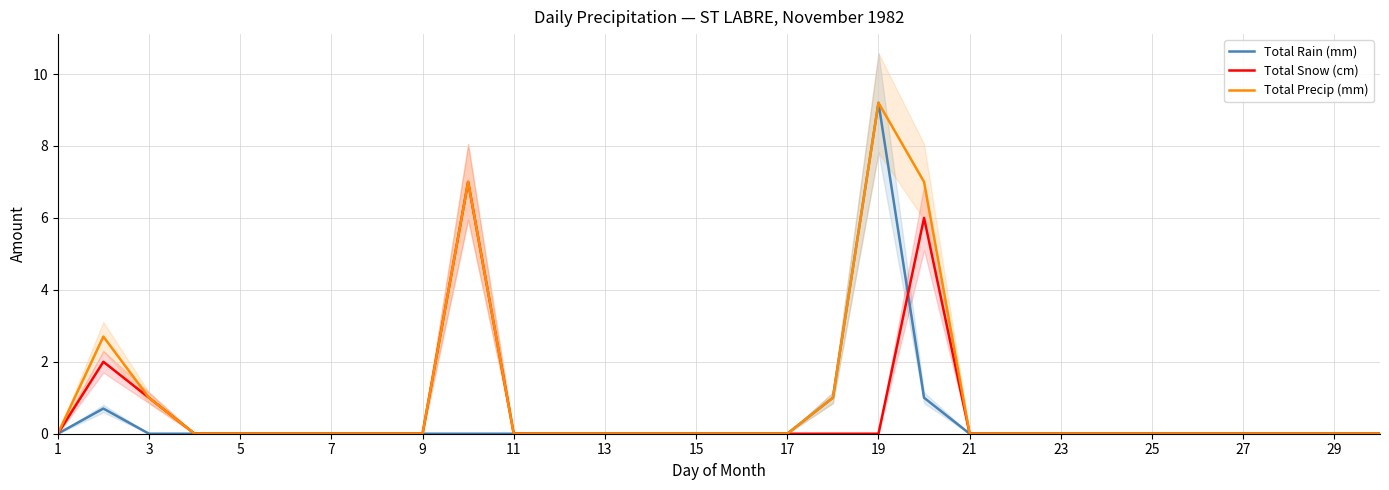

What is the highest value of the Total Rain (mm) series?

9.2